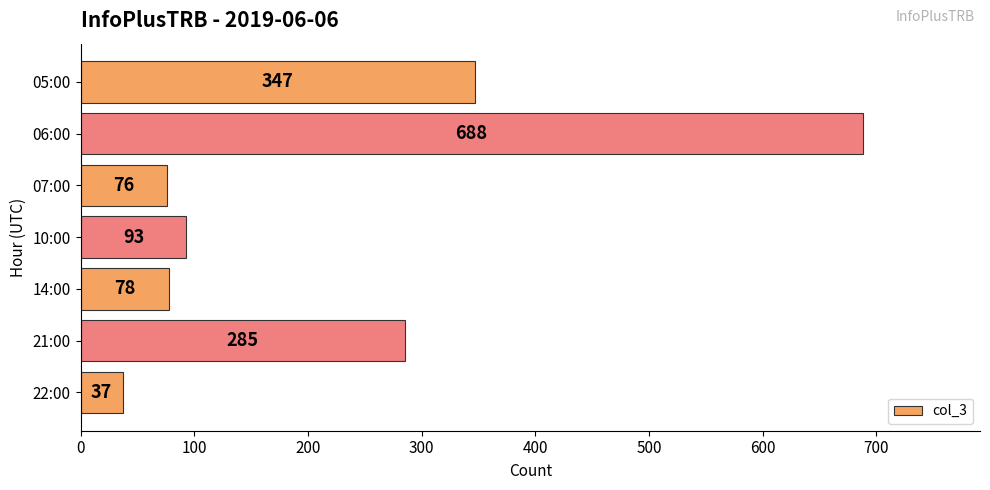

Reading bottom to top, list all the values displayed in this chart.

22:00=37	21:00=285	14:00=78	10:00=93	07:00=76	06:00=688	05:00=347